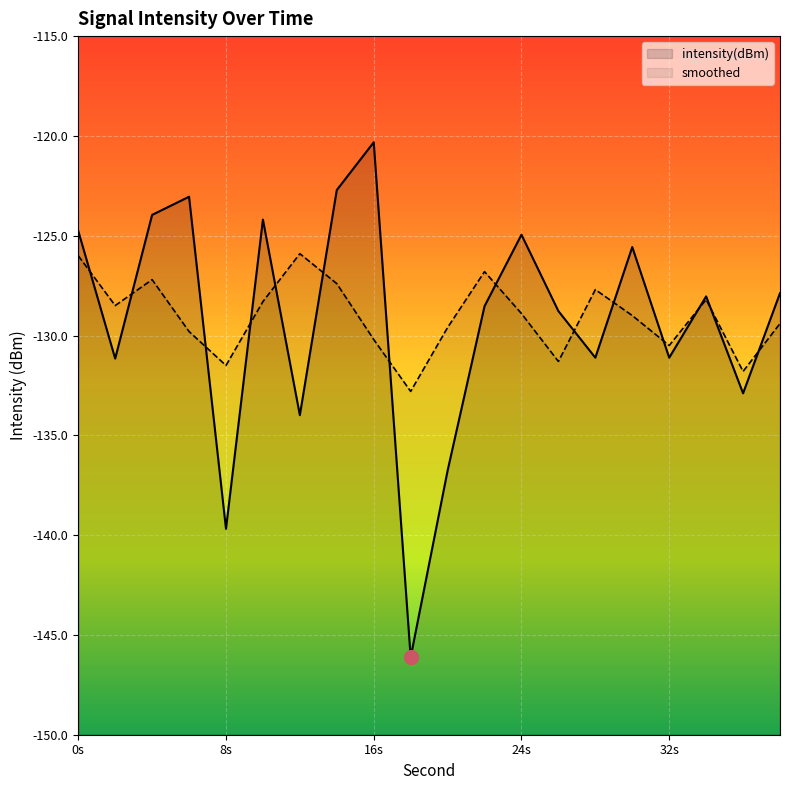

What is the minimum value shown in the chart?

-146.1